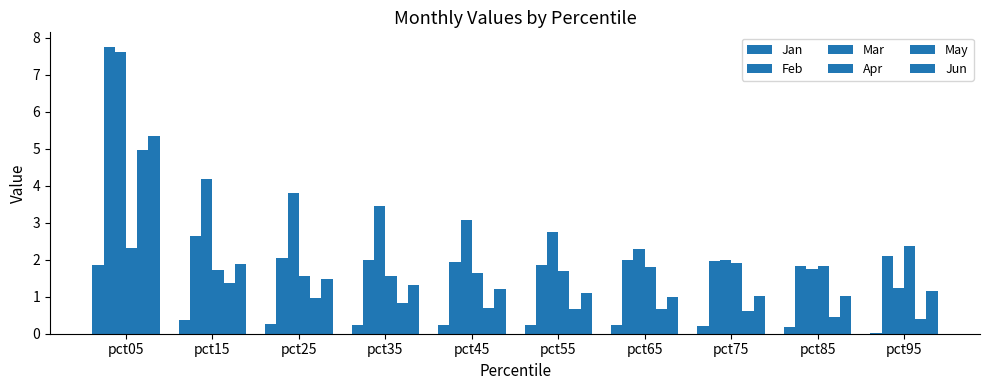

What is the value of the Jan bar at the 2nd from the left?

0.4